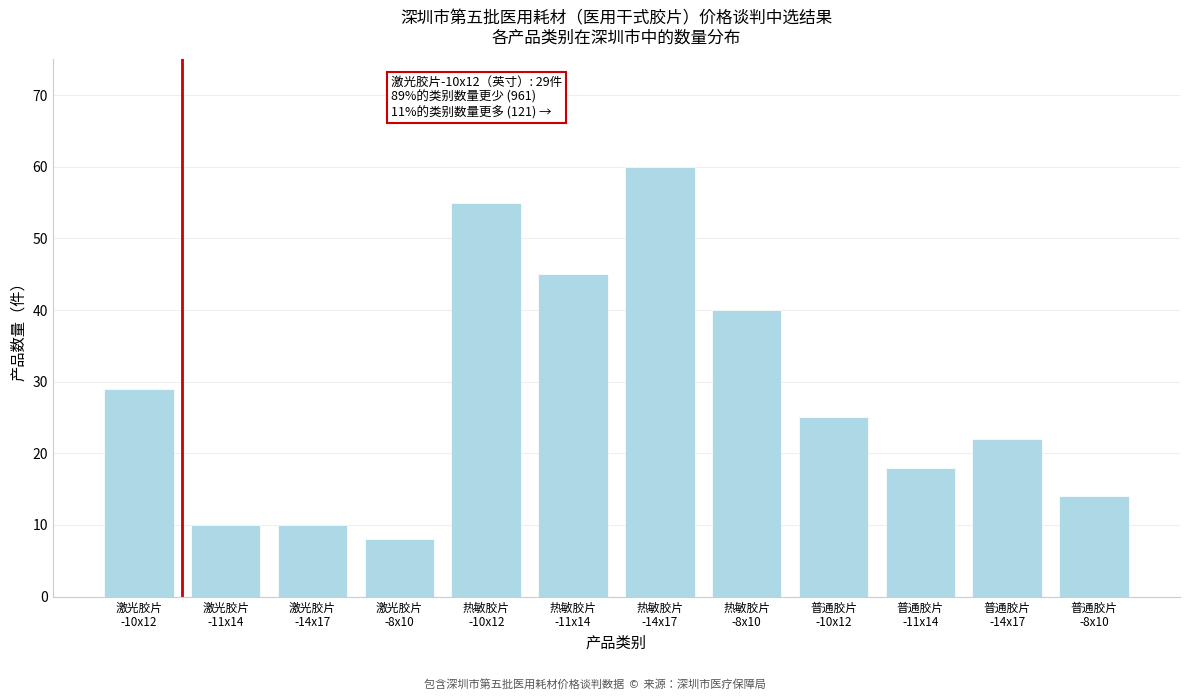

Reading left to right, transcribe all the data shown in this chart.

29	10	10	8	55	45	60	40	25	18	22	14